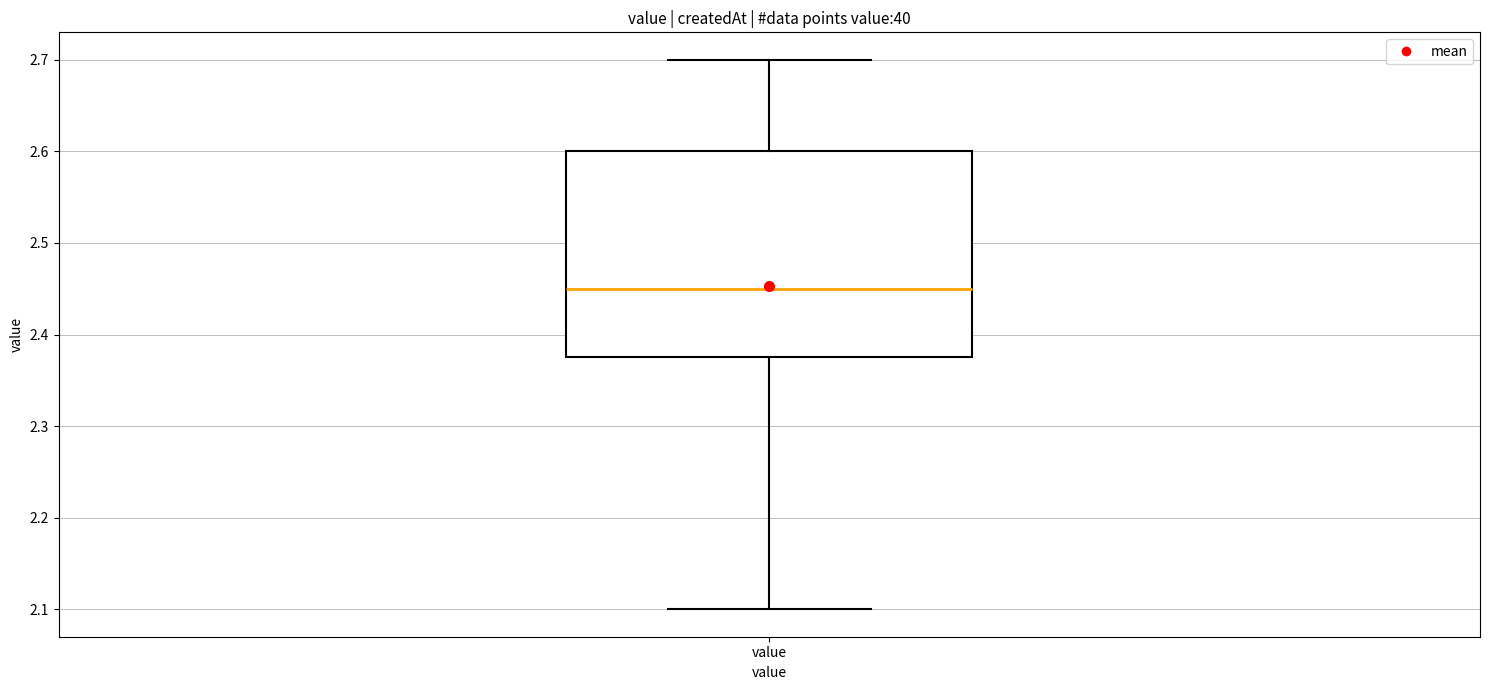

Transcribe this box plot: give where the median line is, the range the box spans, and where the two whiskers end, as read against the y-axis. The values are not printed on the chart, so give them approximately, as read against the axis.

median 2.45, box 2.38 to 2.60, whiskers 2.10 to 2.70